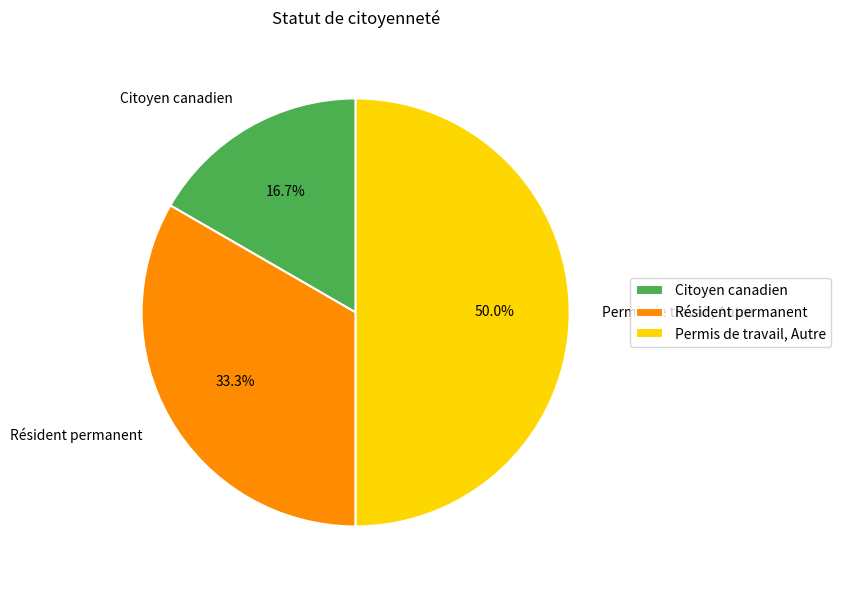

To the nearest percent, what is the difference between the Permis de travail, Autre and Citoyen canadien slice percentages?

33%